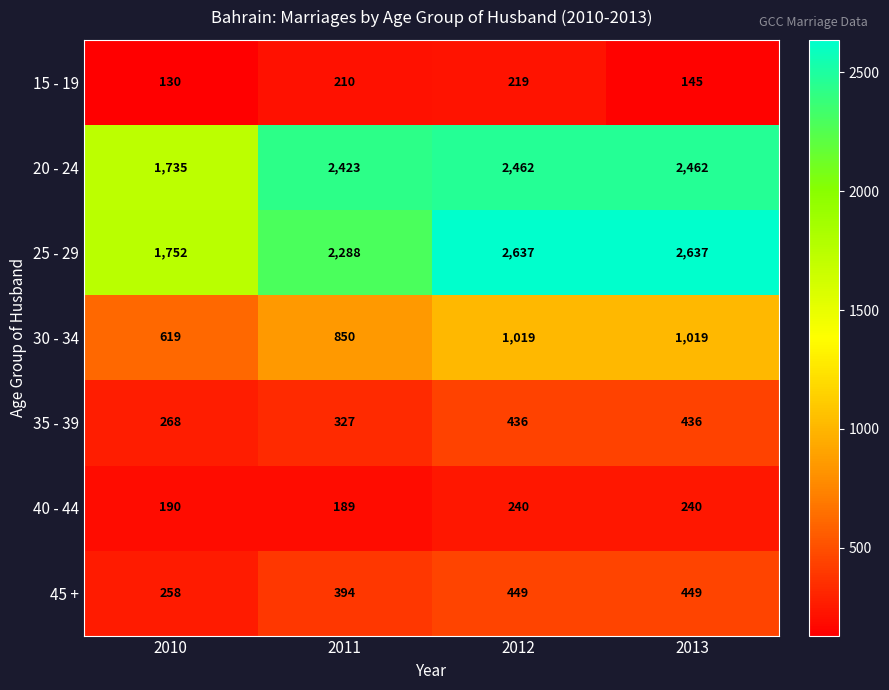

What is the greatest value displayed?

2637